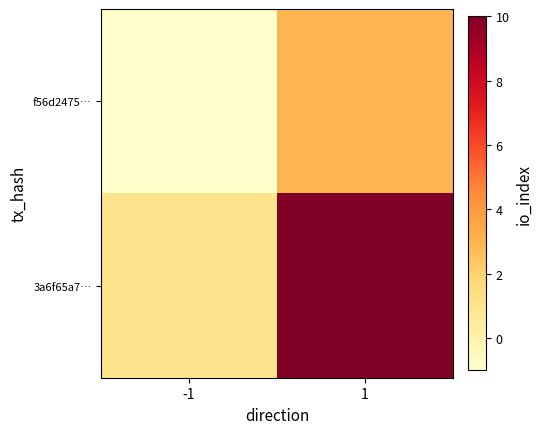

Which series has the widest spread of values?

3a6f65a7…